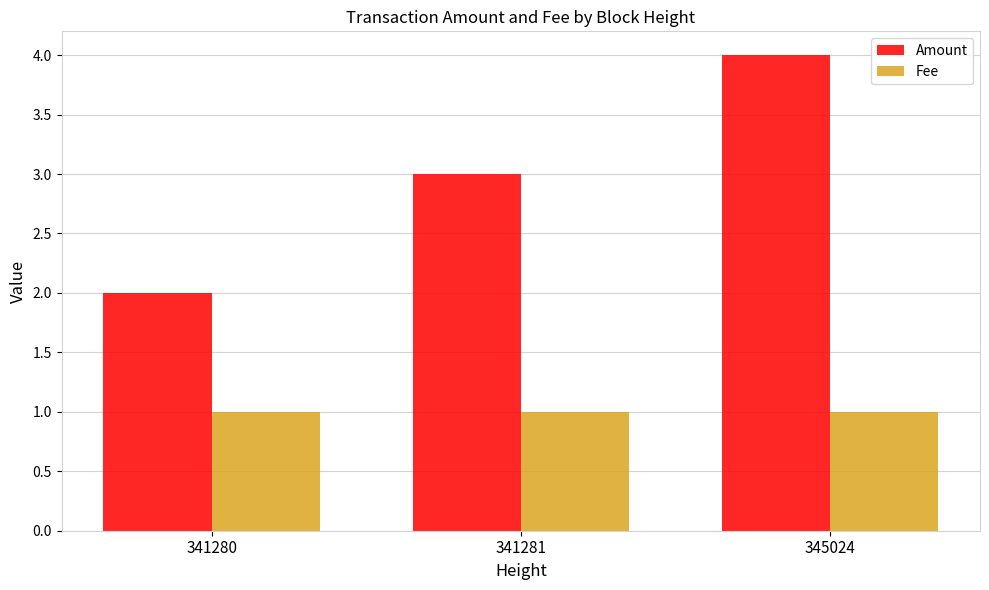

The value of Fee at 345024 is 1.0. True or false?

True